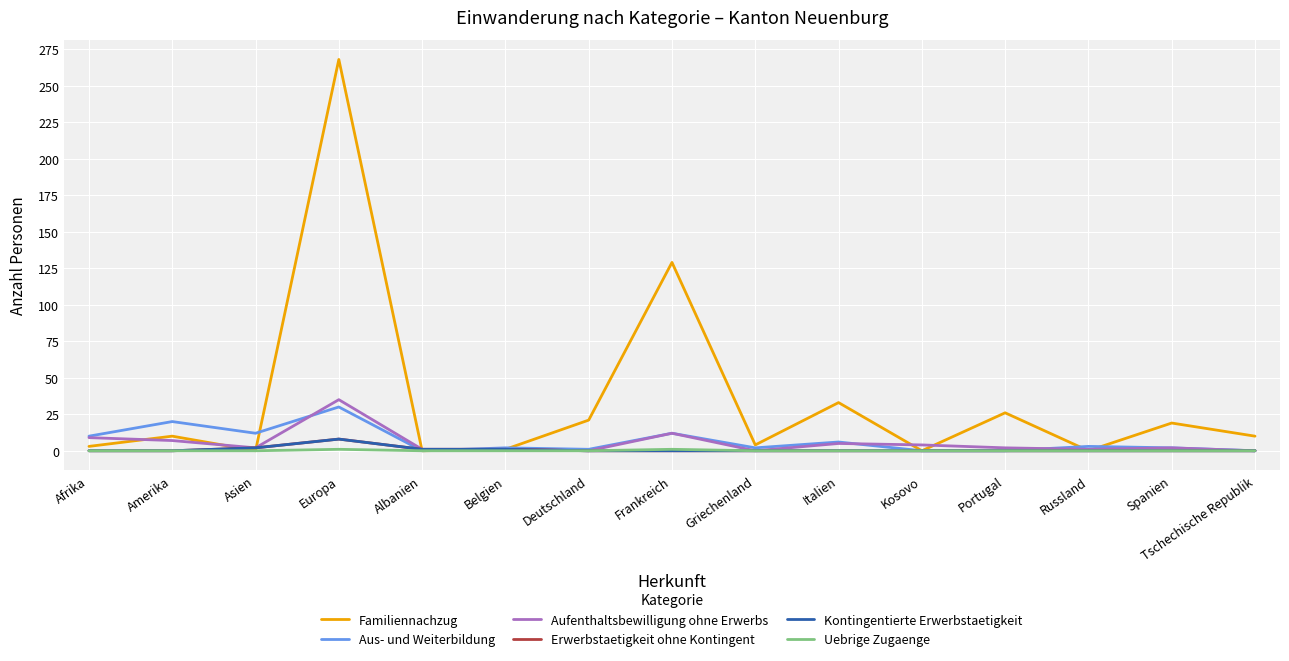

Is this an area chart (filled region under the line)?

No